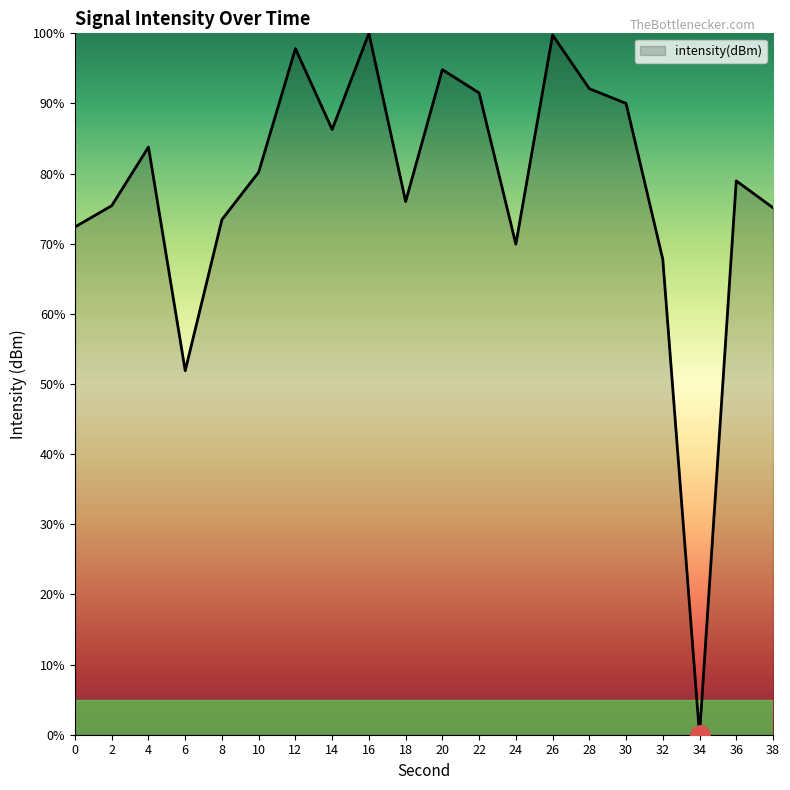

What is the sum of all values?

1557.3